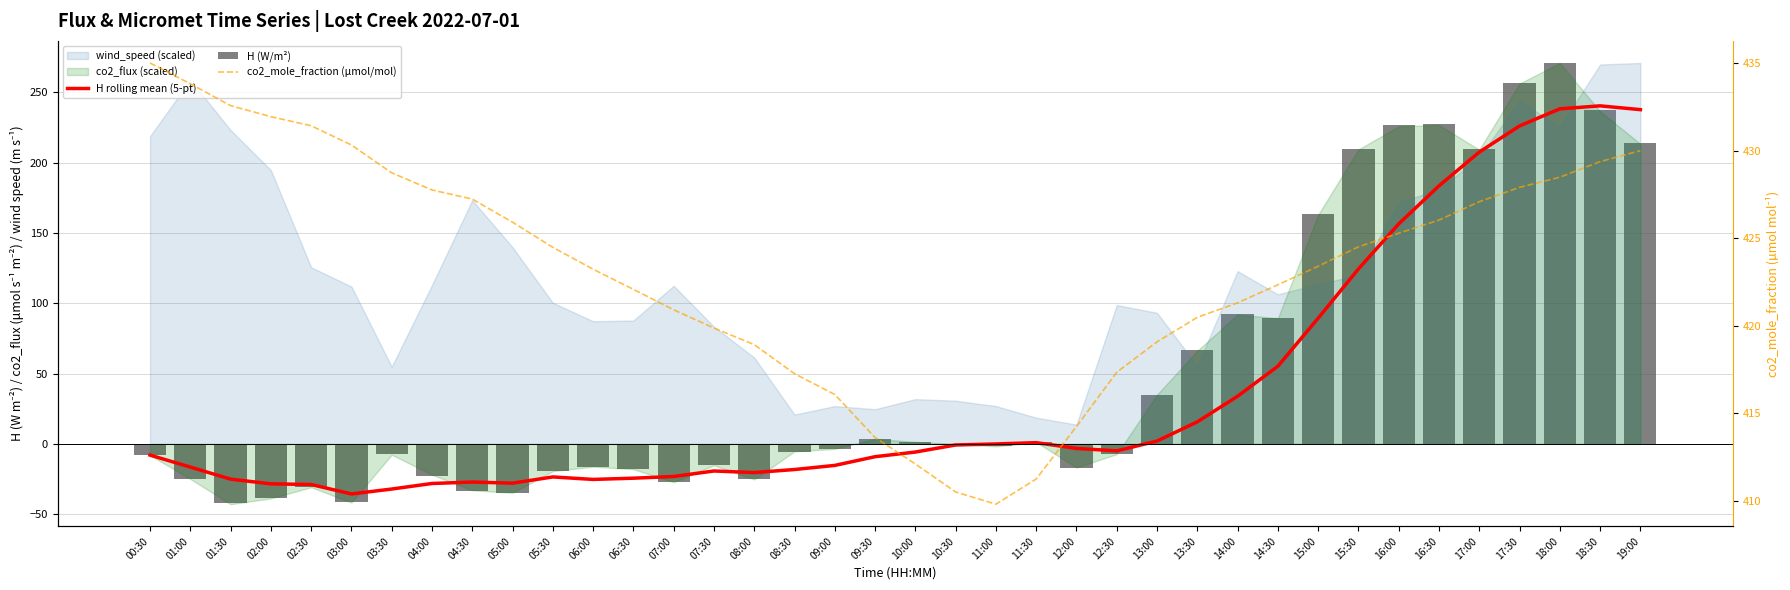

Which category has the lowest value in the H rolling mean (5-pt) series?

03:00